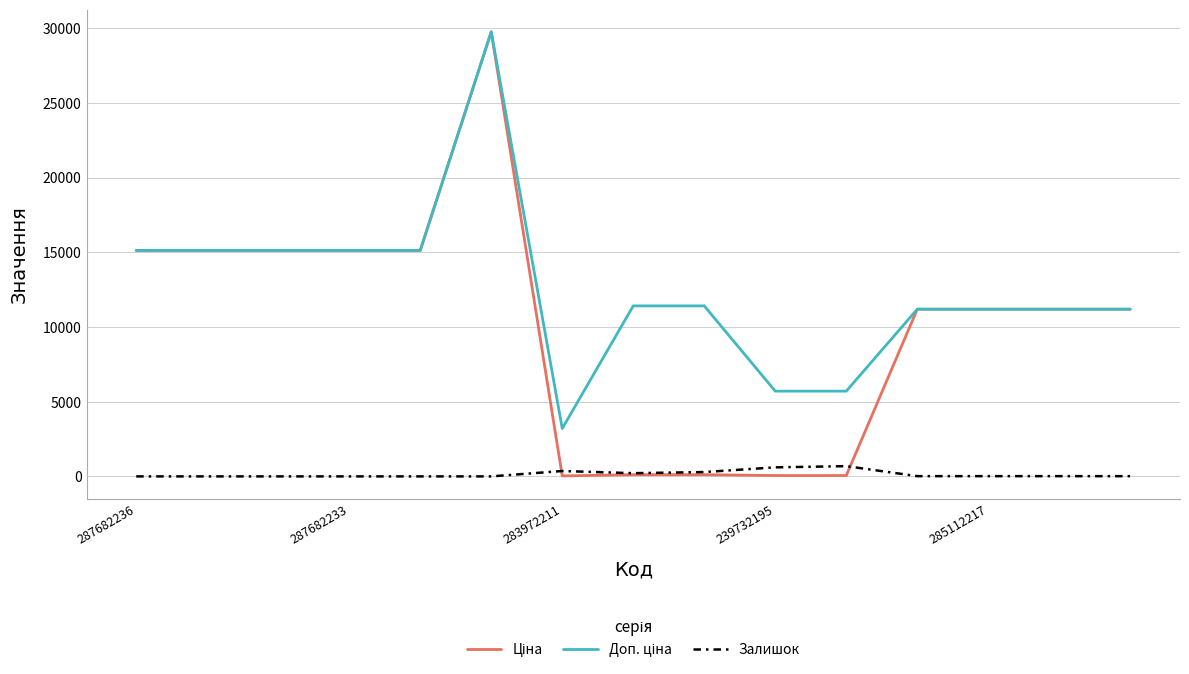

How many lines are shown in the chart?

3